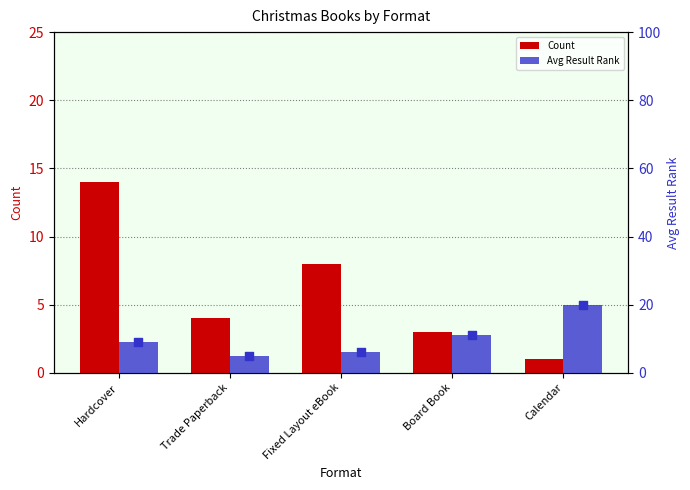

Which series has the largest Y range (max minus min)?

Avg Result Rank